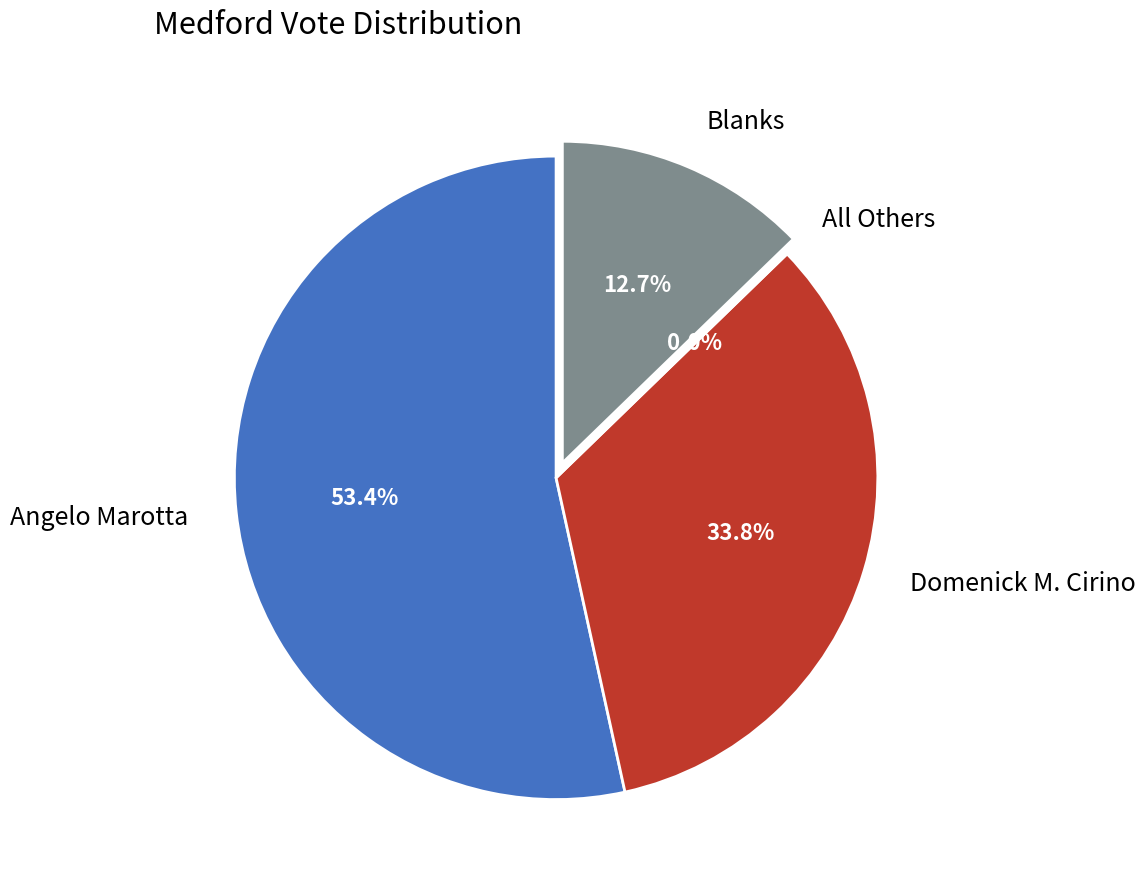

Is Angelo Marotta the majority of the pie?

Yes